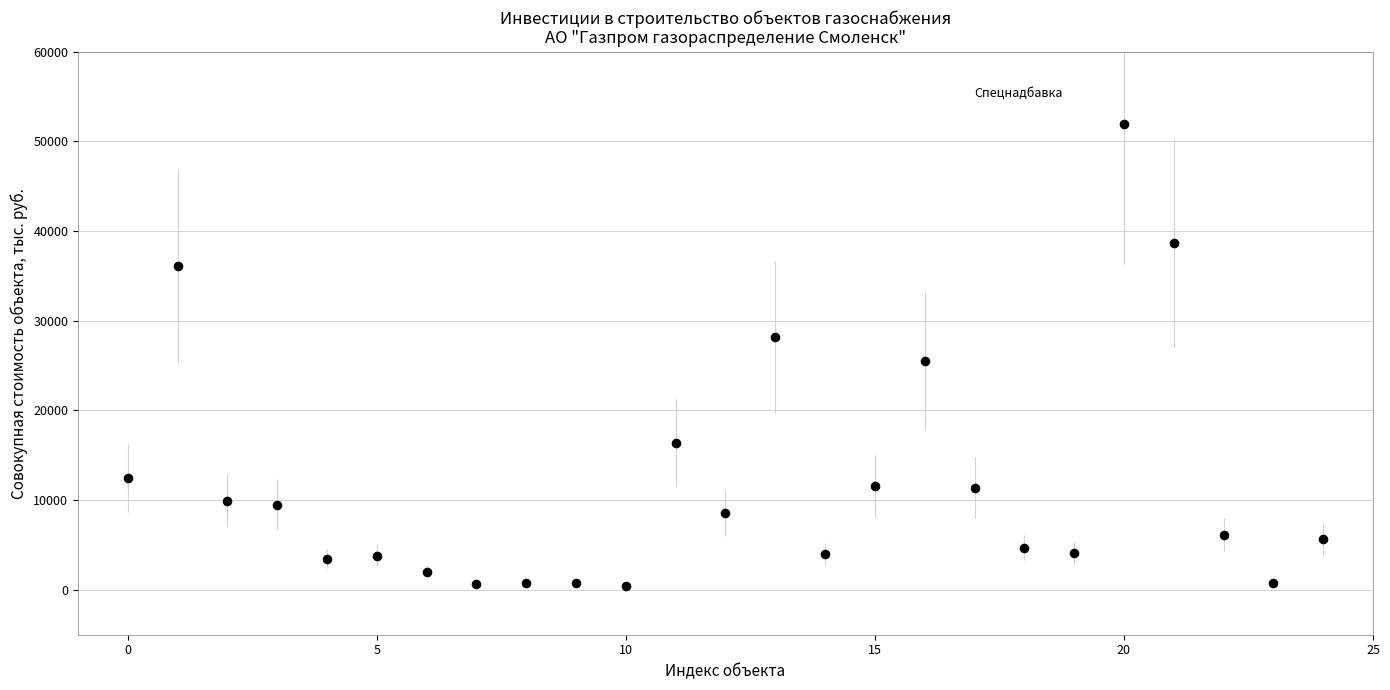

What is the range of Y values (max minus min)?

51507.7